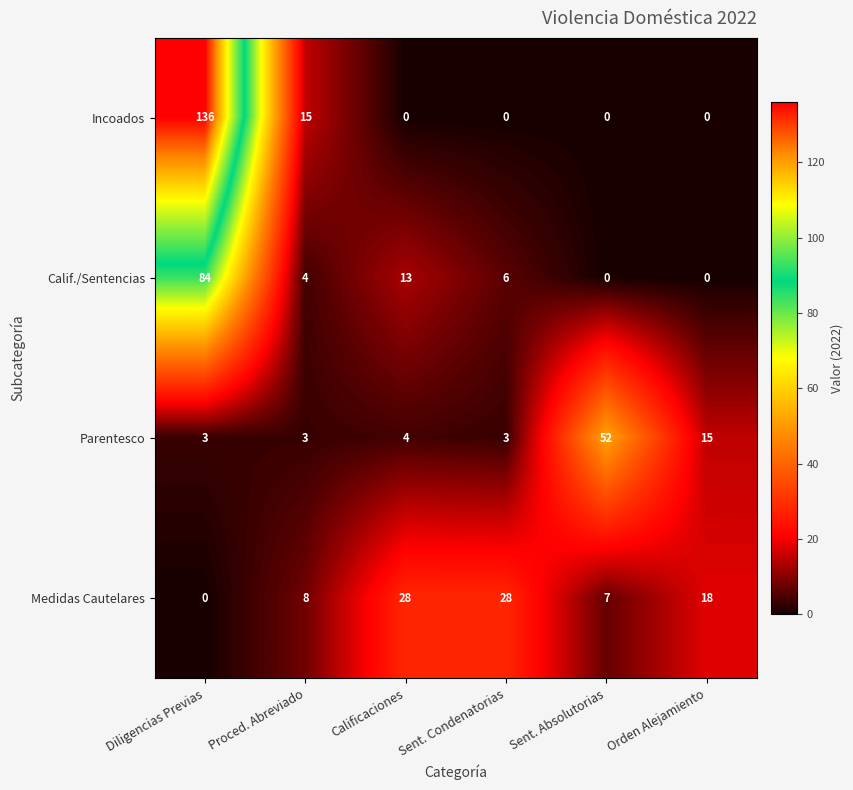

The value of Incoados at Orden Alejamiento is -43. True or false?

False